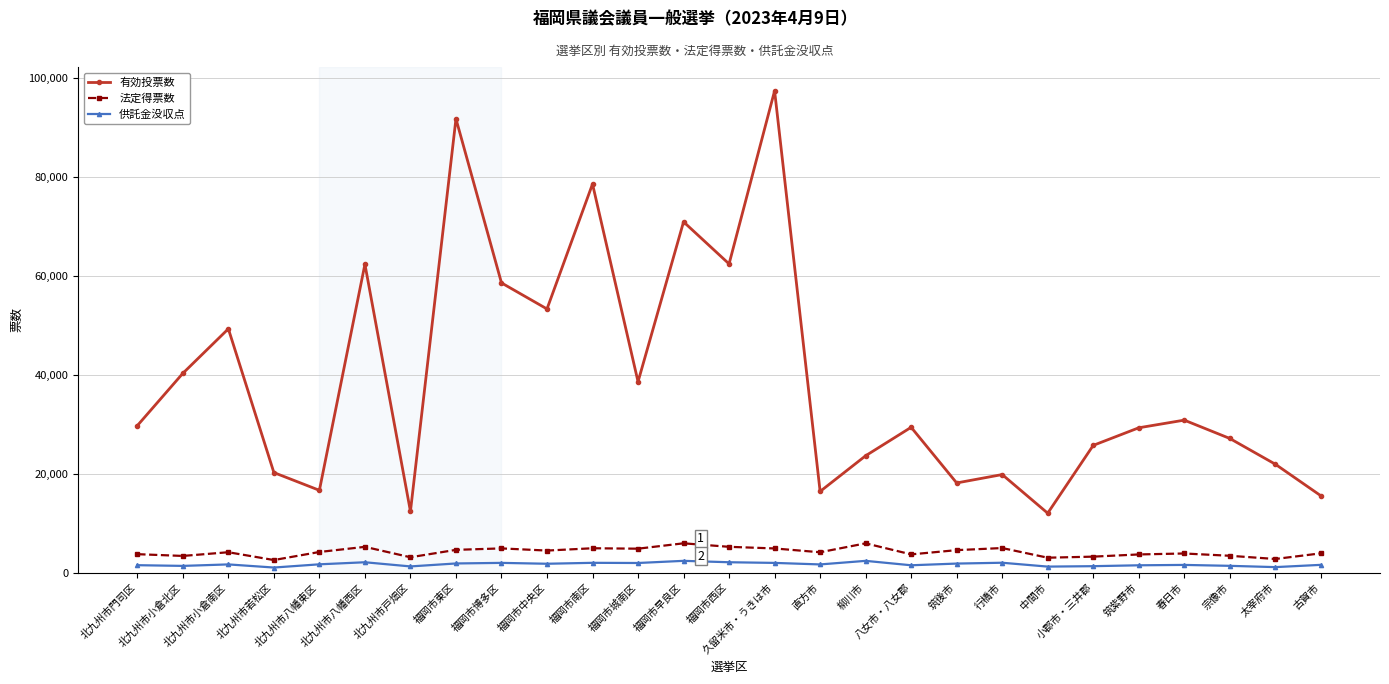

The 有効投票数 series shows 78604.0 at 福岡市南区. True or false?

True